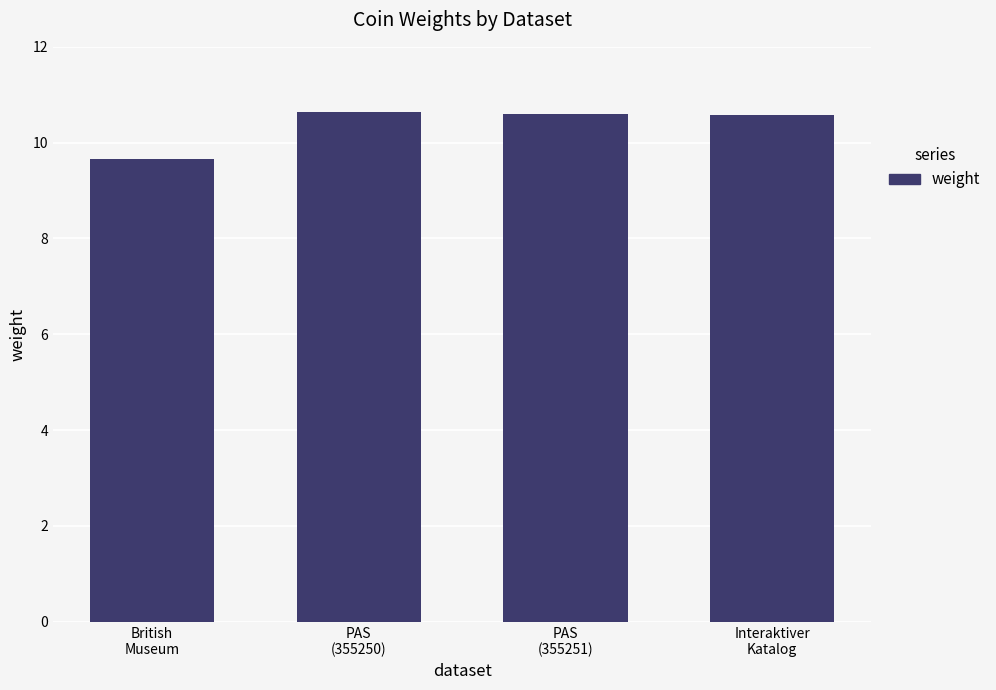

What is the sum of the values at PAS
(355250) and Interaktiver
Katalog?

21.2